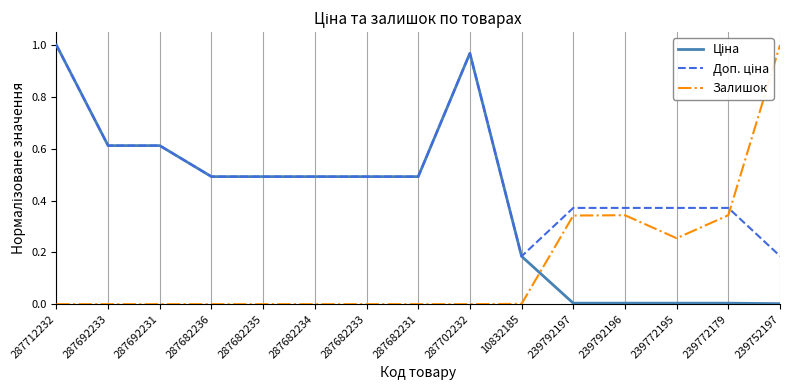

The Залишок series shows 0.0 at 287702232. True or false?

True